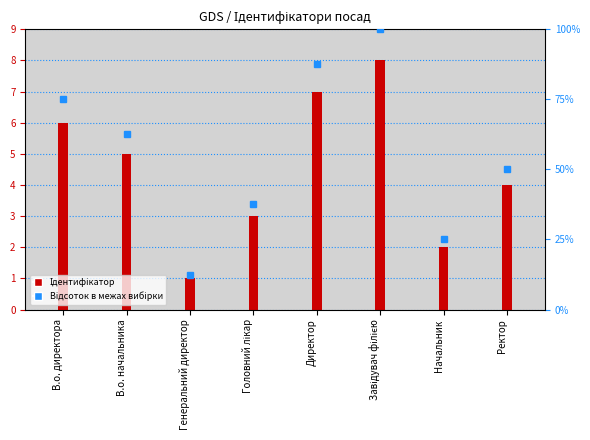

What is the label of the 4th bar from the right?

Директор